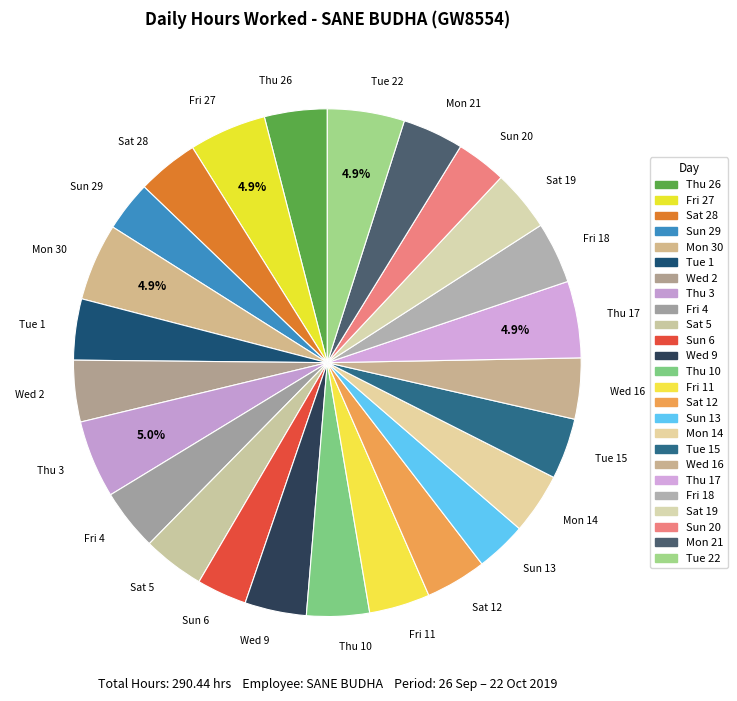

To the nearest percent, what is the average slice percentage?

4%